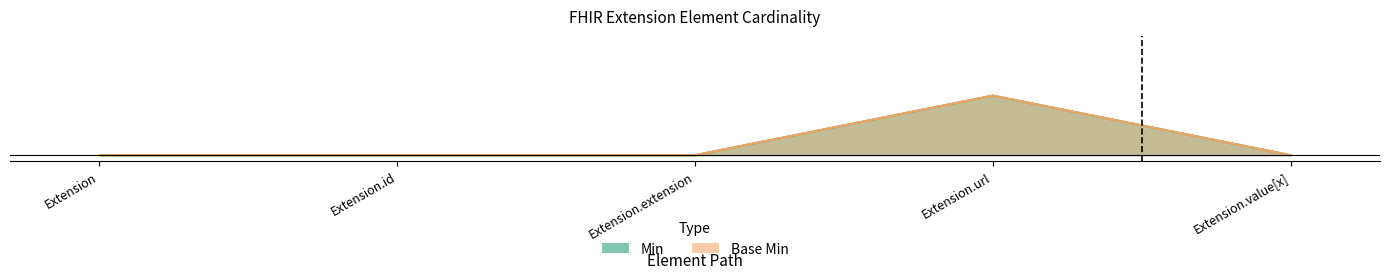

Reading right to left, what are all the values shown in this chart?

Min: 0	1	0	0	0
Base Min: 0	1	0	0	0